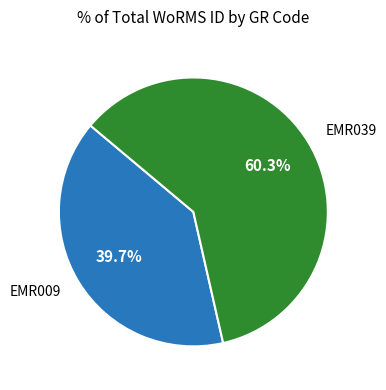

What is the ratio of the value at EMR009 to the value at EMR039?

0.7